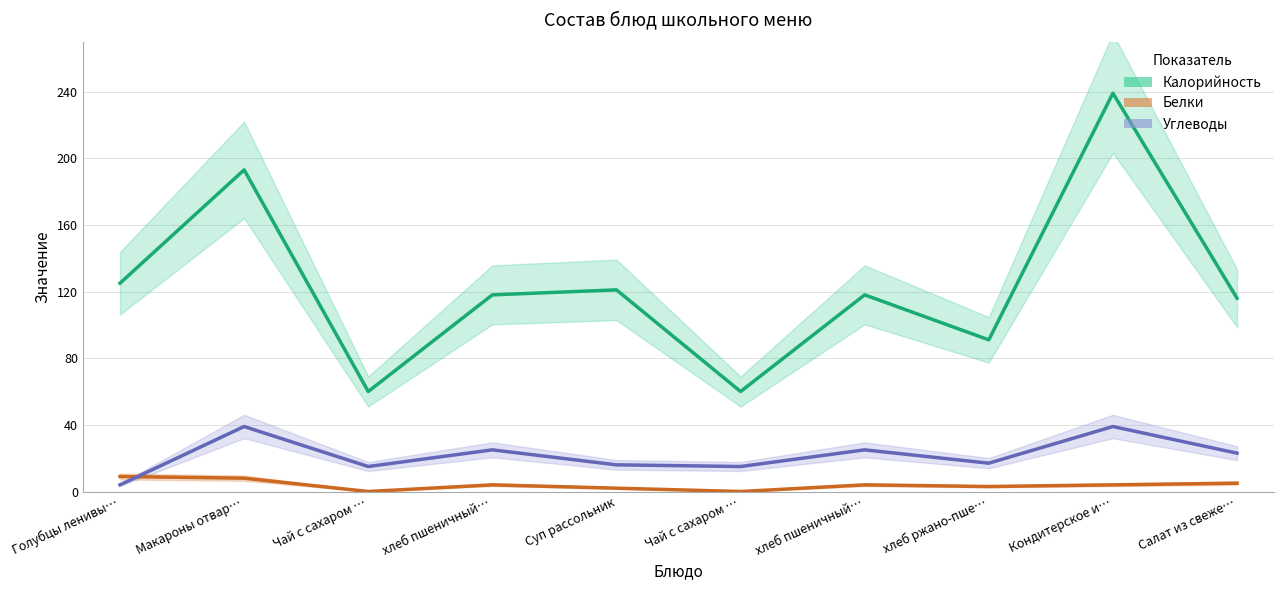

True or false: Углеводы and Калорийность intersect in this chart.

False